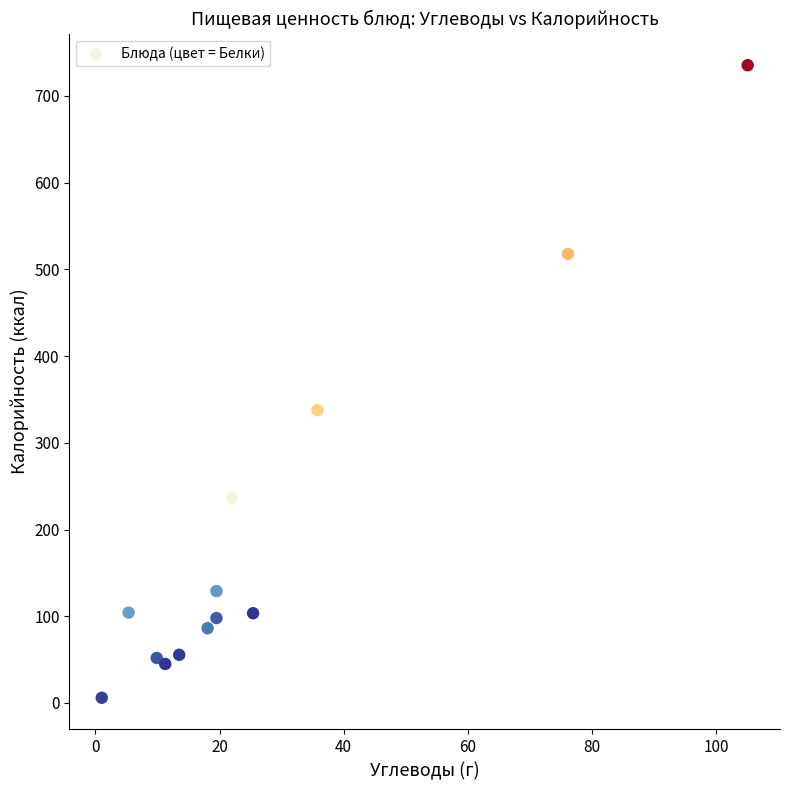

What Y value in the scatter plot is closest to 370?

337.6